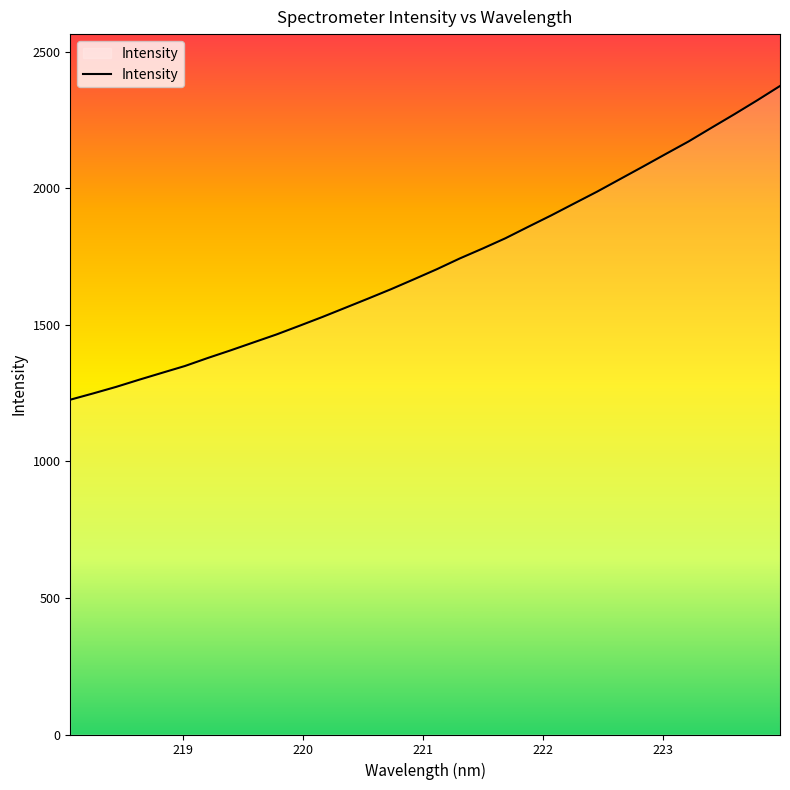

What is the smallest value displayed?

1226.1